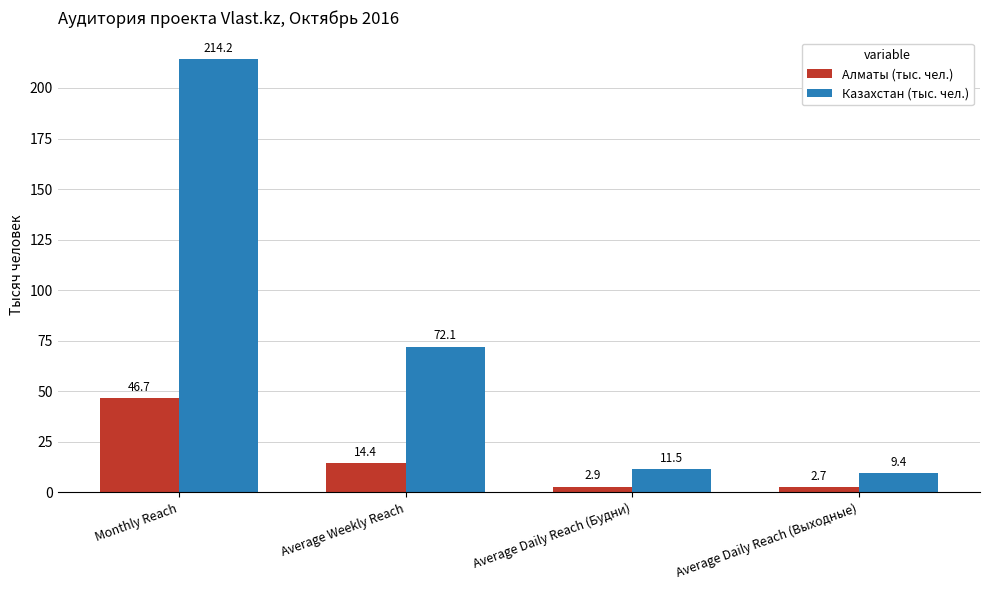

The value of Алматы (тыс. чел.) at Monthly Reach is 13.2. True or false?

False